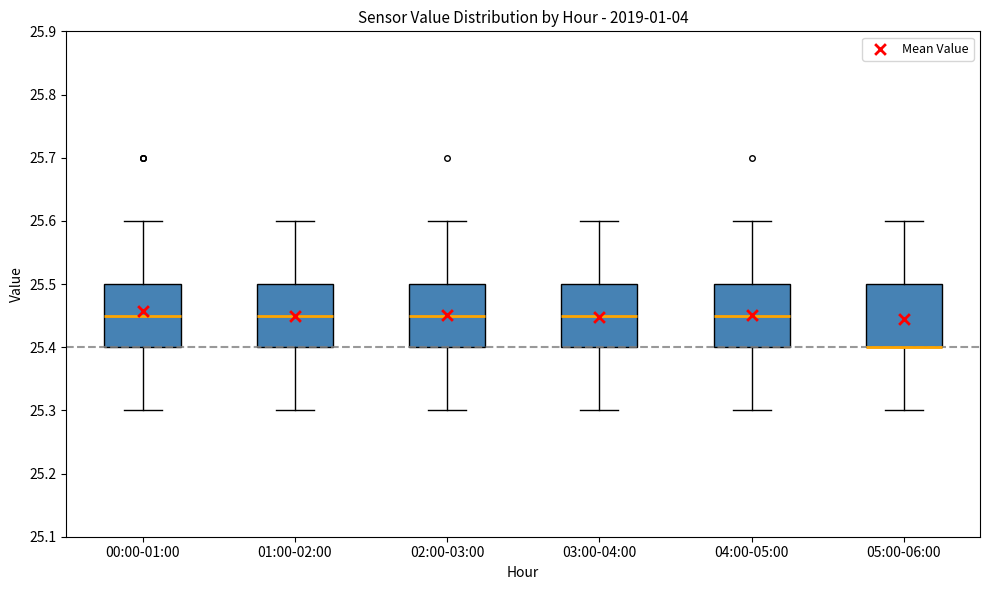

Reading left to right, read every box against the y-axis: the position of its median line, the range the box covers, and the ends of its whiskers. The values are not printed on the chart, so give them approximately, as read against the axis.

00:00-01:00: median 25.45, box 25.40 to 25.50, whiskers 25.30 to 25.60
01:00-02:00: median 25.45, box 25.40 to 25.50, whiskers 25.30 to 25.60
02:00-03:00: median 25.45, box 25.40 to 25.50, whiskers 25.30 to 25.60
03:00-04:00: median 25.45, box 25.40 to 25.50, whiskers 25.30 to 25.60
04:00-05:00: median 25.45, box 25.40 to 25.50, whiskers 25.30 to 25.60
05:00-06:00: median 25.40 (drawn on the box's lower edge), box 25.40 to 25.50, whiskers 25.30 to 25.60